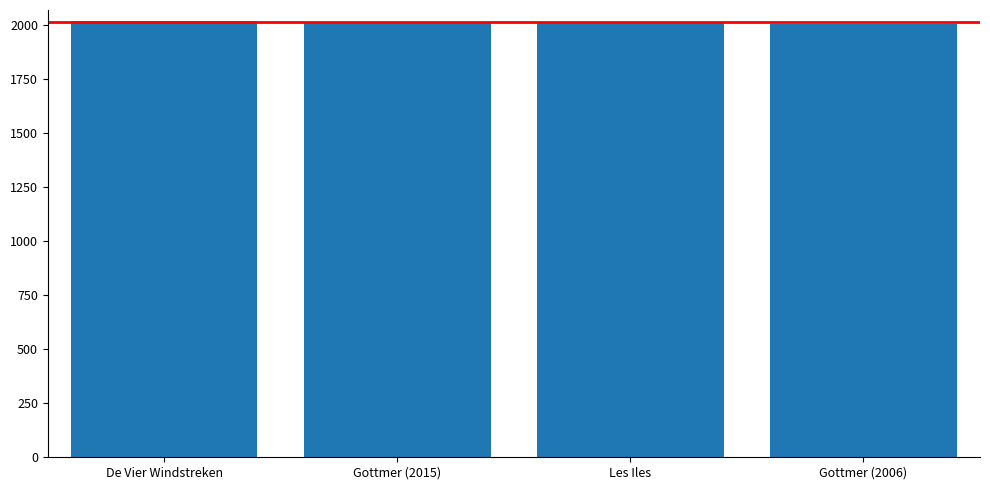

What is the sum of all values?

8052